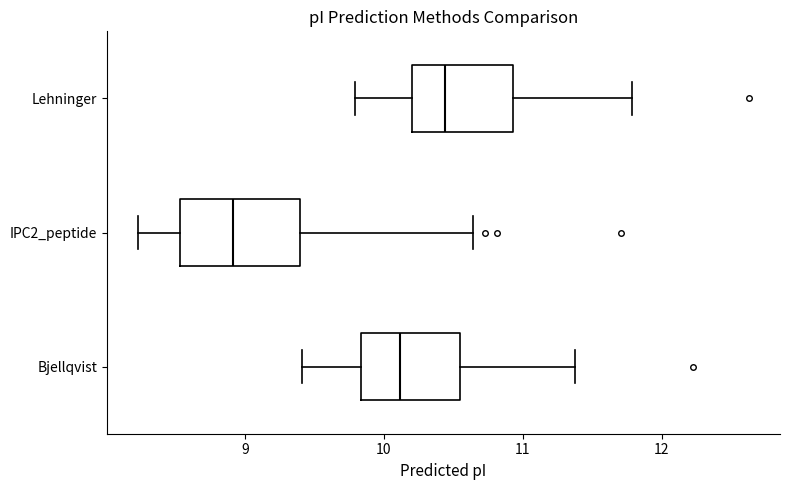

Which box is the widest, from its left edge to its right edge?

IPC2_peptide